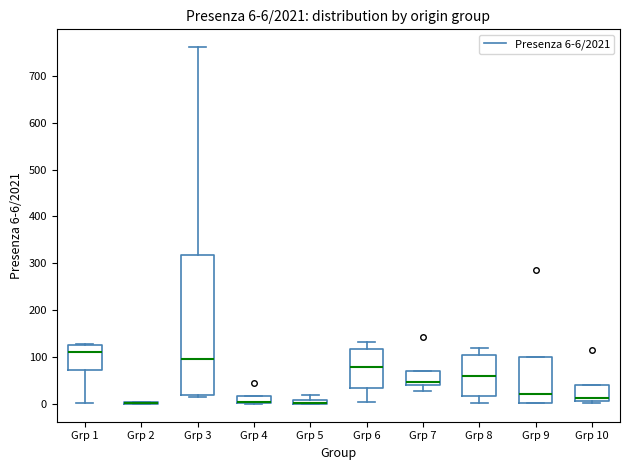

Which box is the tallest, from its lower edge to its upper edge?

Grp 3